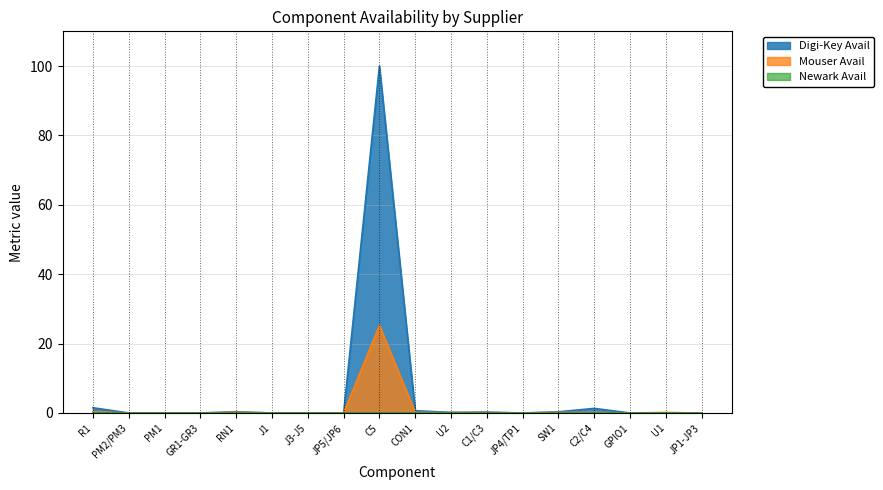

Reading left to right, list all the values displayed in this chart.

Digi-Key Avail: R1=1.5	PM2/PM3=0.0	PM1=0.0	GR1-GR3=0.0	RN1=0.4	J1=0.0	J3-J5=0.0	JP5/JP6=0.0	C5=100.0	CON1=0.7	U2=0.2	C1/C3=0.3	JP4/TP1=0.0	SW1=0.3	C2/C4=1.3	GPIO1=0.0	U1=0.1	JP1-JP3=0.0
Mouser Avail: R1=0.3	PM2/PM3=0.0	PM1=0.0	GR1-GR3=0.0	RN1=0.2	J1=0.0	J3-J5=0.0	JP5/JP6=0.0	C5=25.2	CON1=0.2	U2=0.1	C1/C3=0.1	JP4/TP1=0.0	SW1=0.2	C2/C4=0.2	GPIO1=0.0	U1=0.1	JP1-JP3=0.0
Newark Avail: R1=0.0	PM2/PM3=0.0	PM1=0.0	GR1-GR3=0.0	RN1=0.0	J1=0.0	J3-J5=0.0	JP5/JP6=0.0	C5=0.0	CON1=0.0	U2=0.1	C1/C3=0.0	JP4/TP1=0.0	SW1=0.0	C2/C4=0.0	GPIO1=0.0	U1=0.0	JP1-JP3=0.0